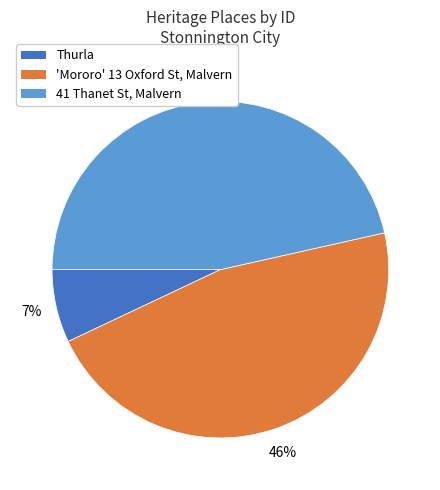

To the nearest percent, what is the average slice percentage?

33%